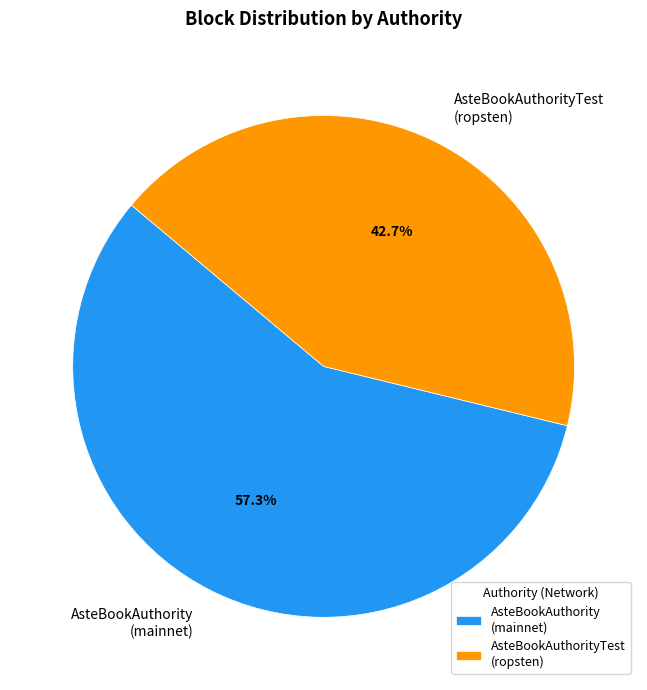

Which has a higher value, AsteBookAuthority (mainnet) or AsteBookAuthorityTest (ropsten)?

AsteBookAuthority (mainnet)